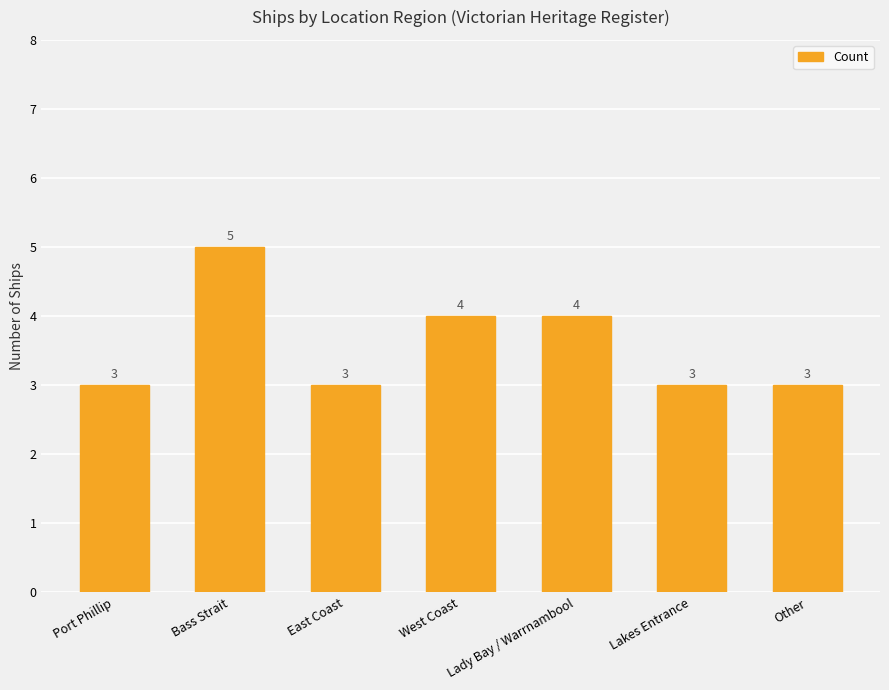

Count the values in the range 3 to 4.

6